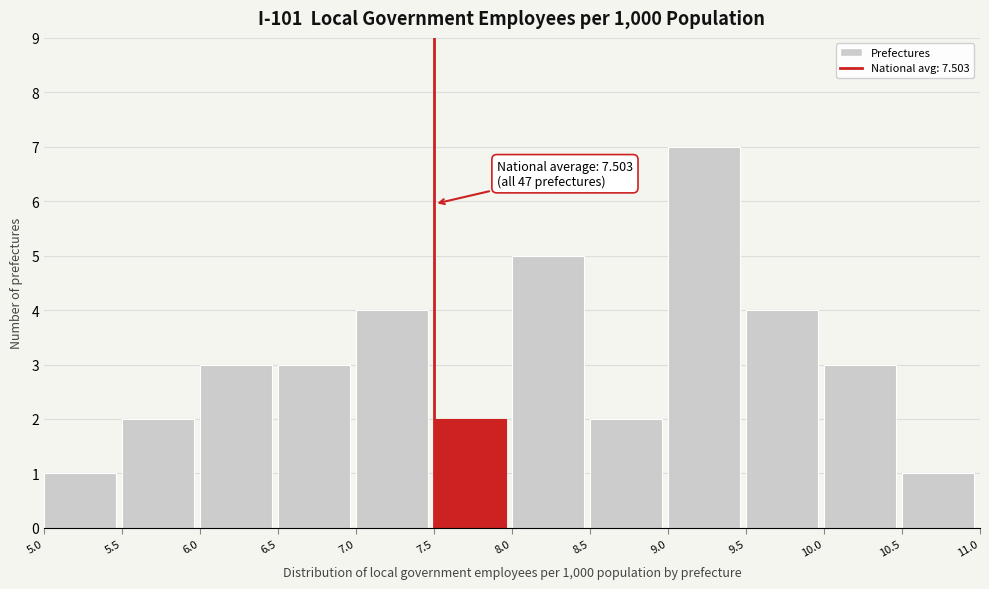

Over which range of the x-axis is the bar tallest?

9.0 to 9.5